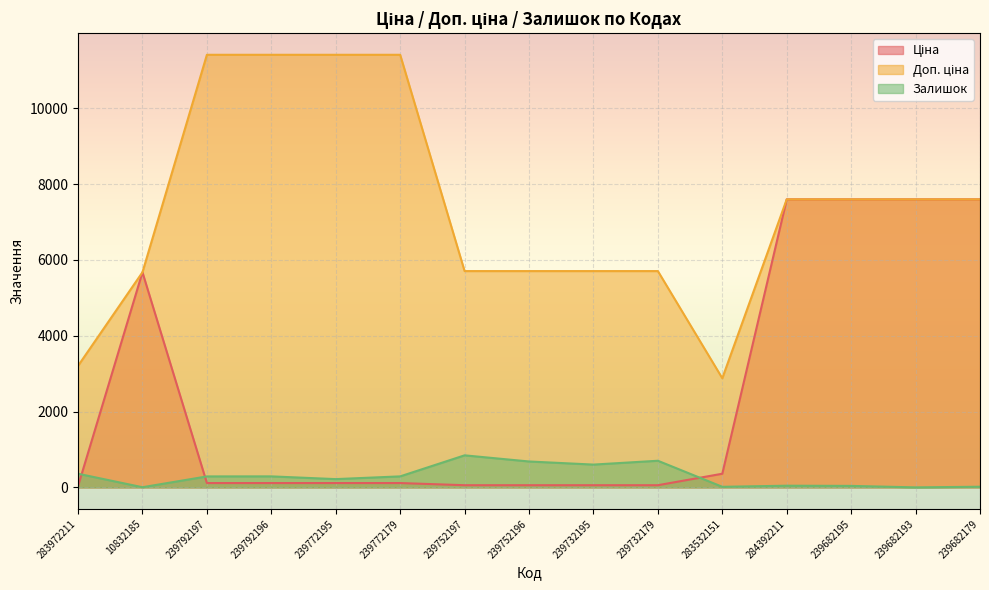

What is the sum of all Ціна values?

37136.4